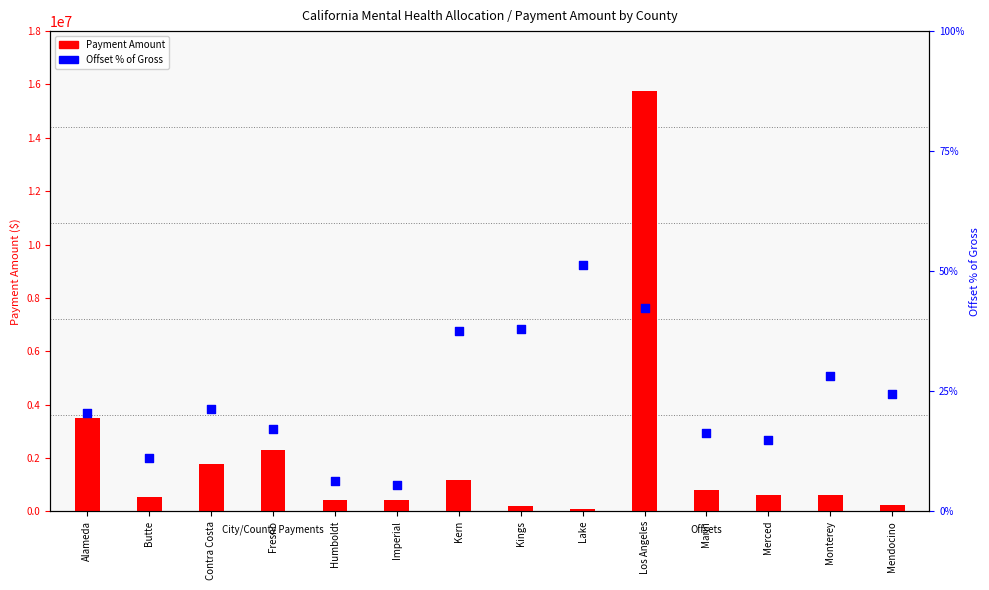

What is the total value across all series at Mendocino?

223820.4